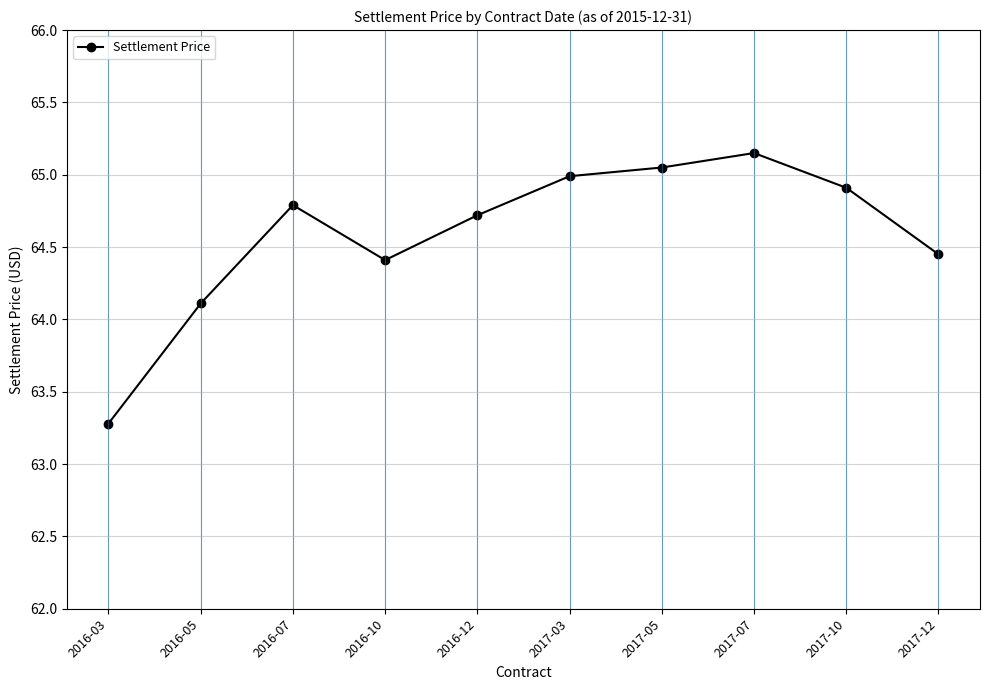

Where is the data nearest to the value 64?

2016-05